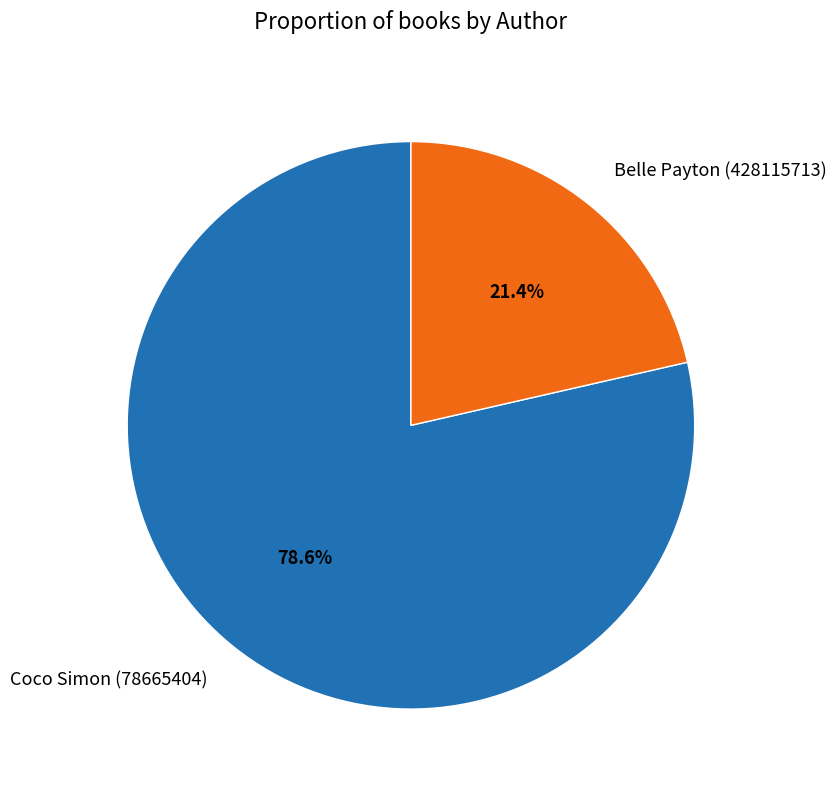

The Belle Payton (428115713) slice represents 1% of the pie. True or false?

False